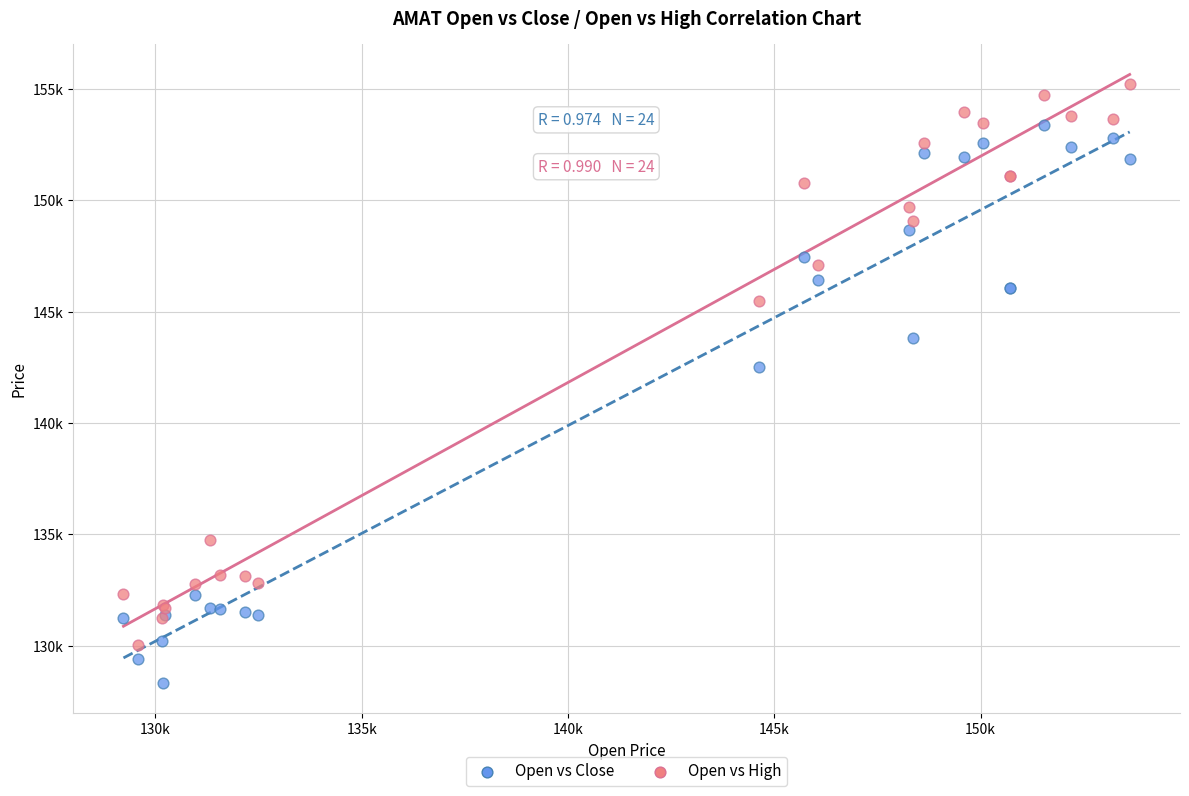

Which series reaches the maximum Y coordinate?

Open vs High